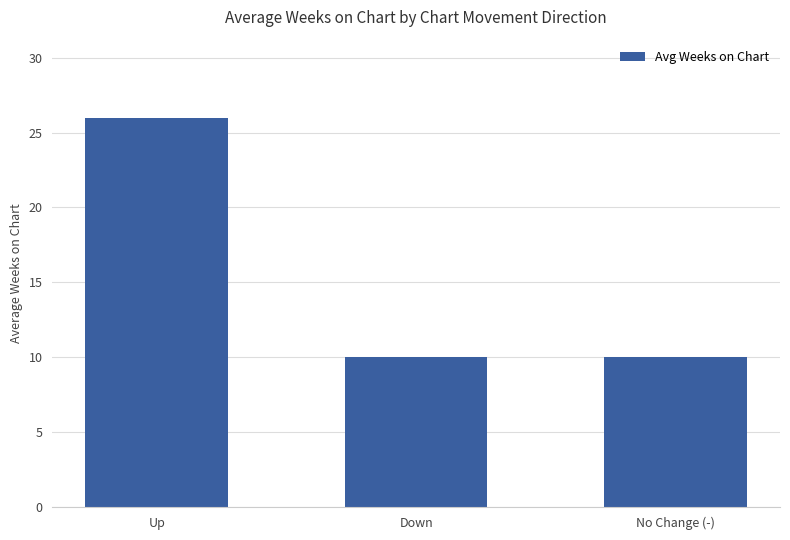

Count the number of categories in the chart.

3